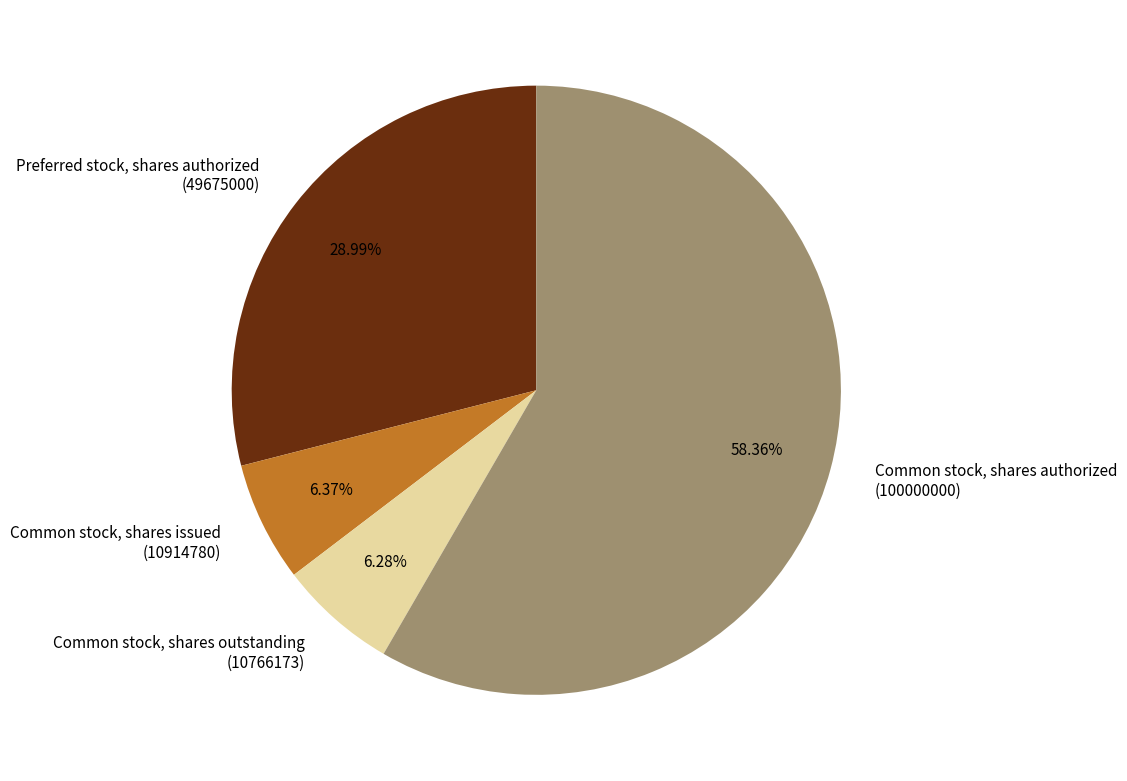

What is the majority slice?

Common stock, shares authorized (100000000)